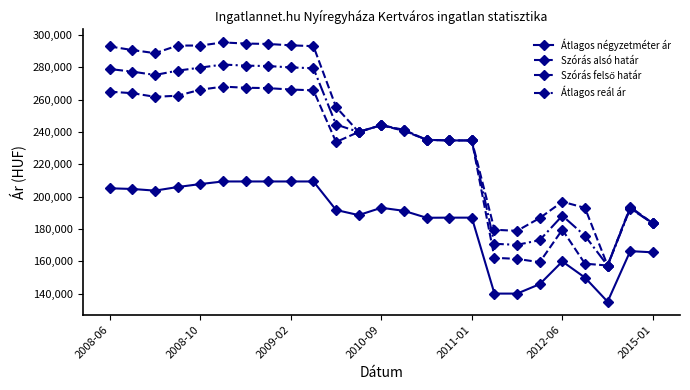

How many values in the Átlagos reál ár series are below 241063?

12